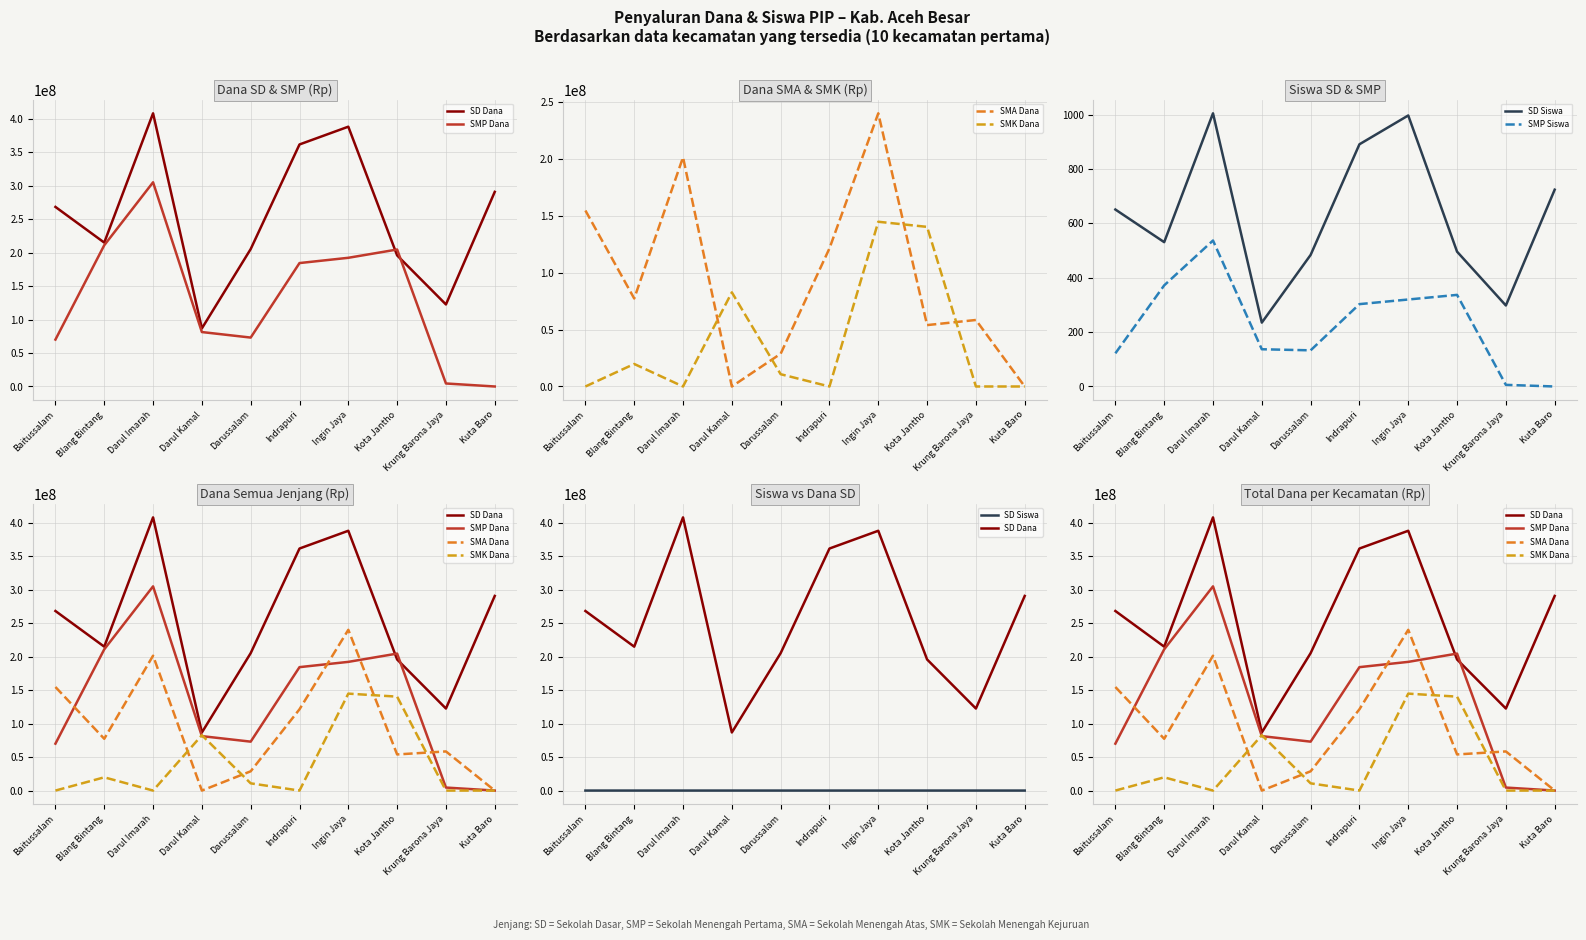

Count the number of categories in the chart.

10